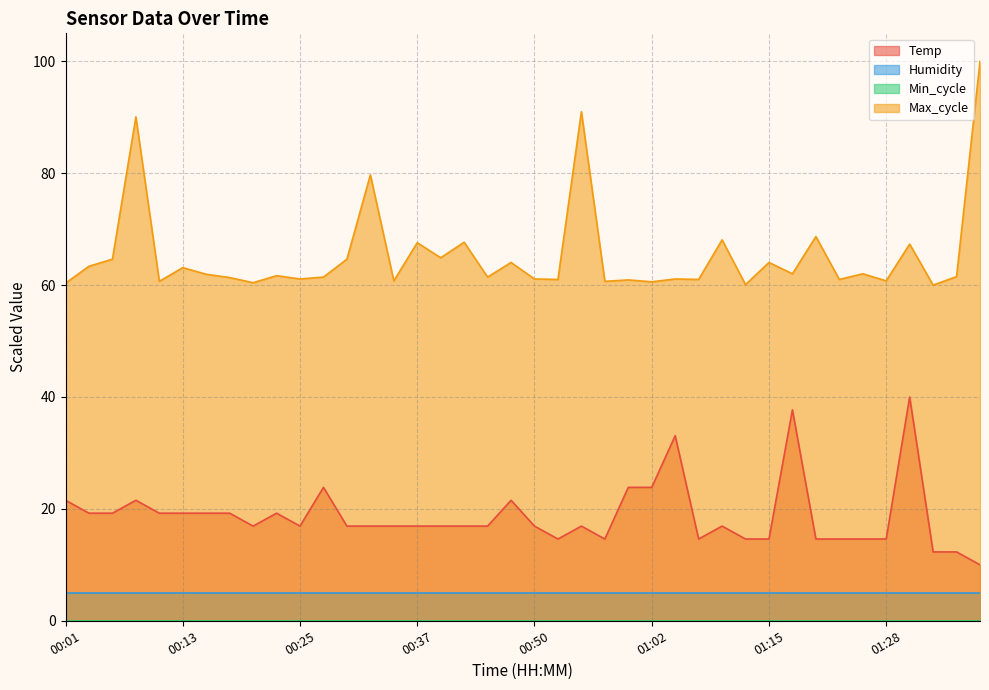

True or false: Max_cycle and Temp intersect in this chart.

False